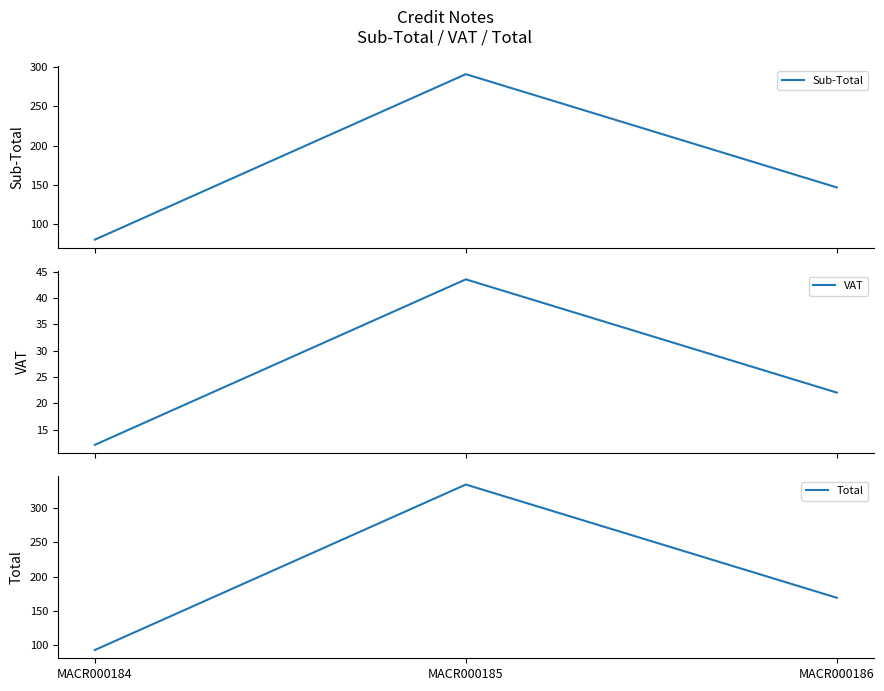

Between MACR000184 and MACR000186, which series saw the biggest shift?

Total